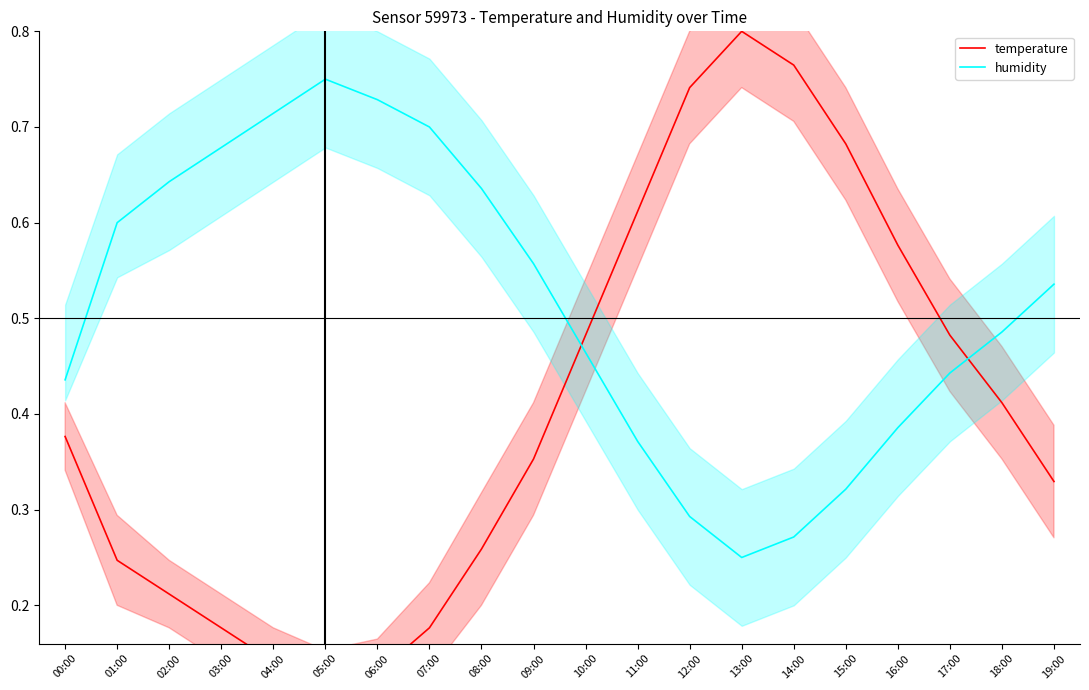

What is the smallest value displayed?

0.1